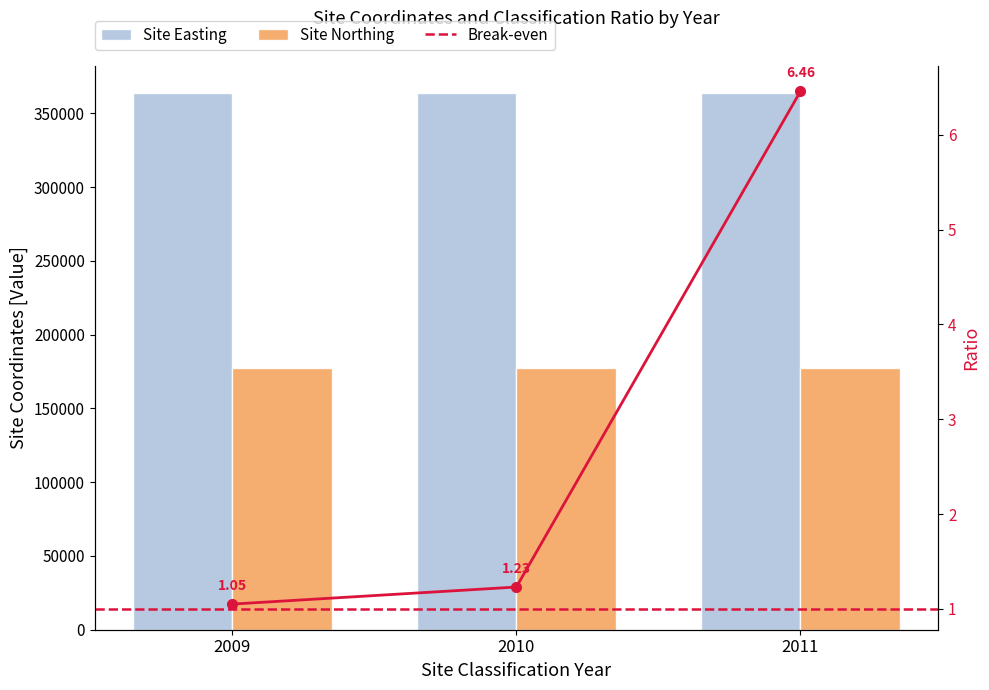

What is the difference between the maximum and minimum values in the Break-even series?

5.4